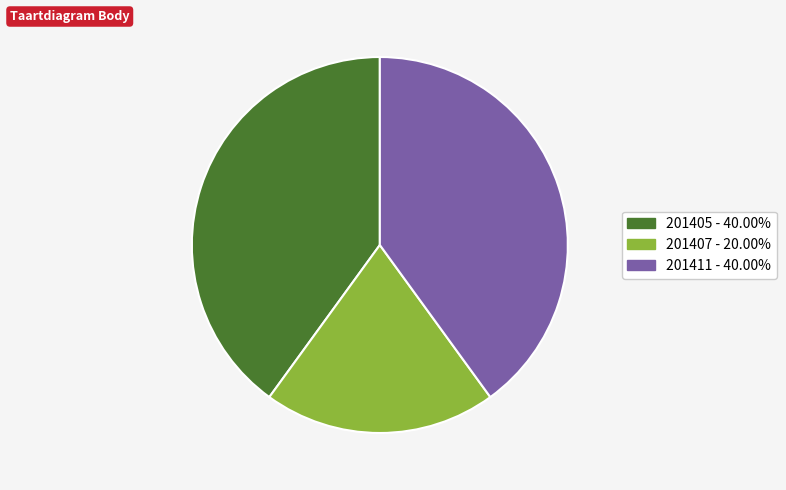

How many slices are in this pie chart?

3